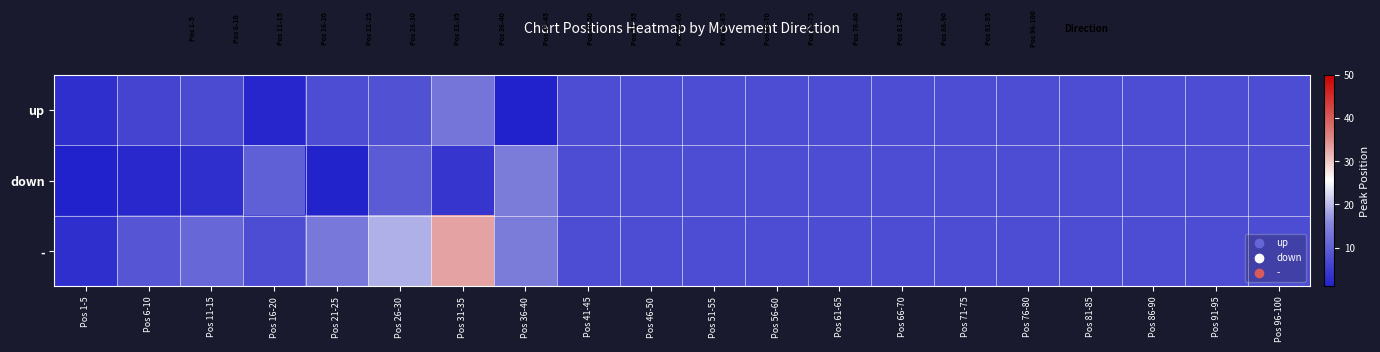

Which label corresponds to the largest value in the chart?

Pos 31-35